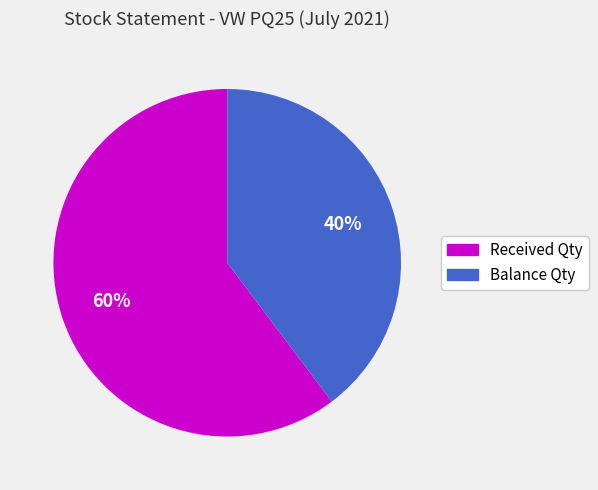

What is the largest slice in the pie chart?

Received Qty